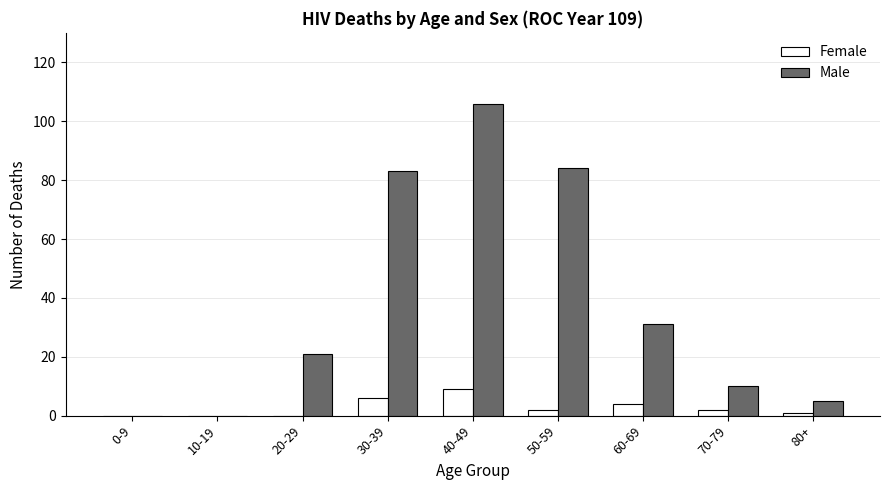

What is the greatest value displayed?

106